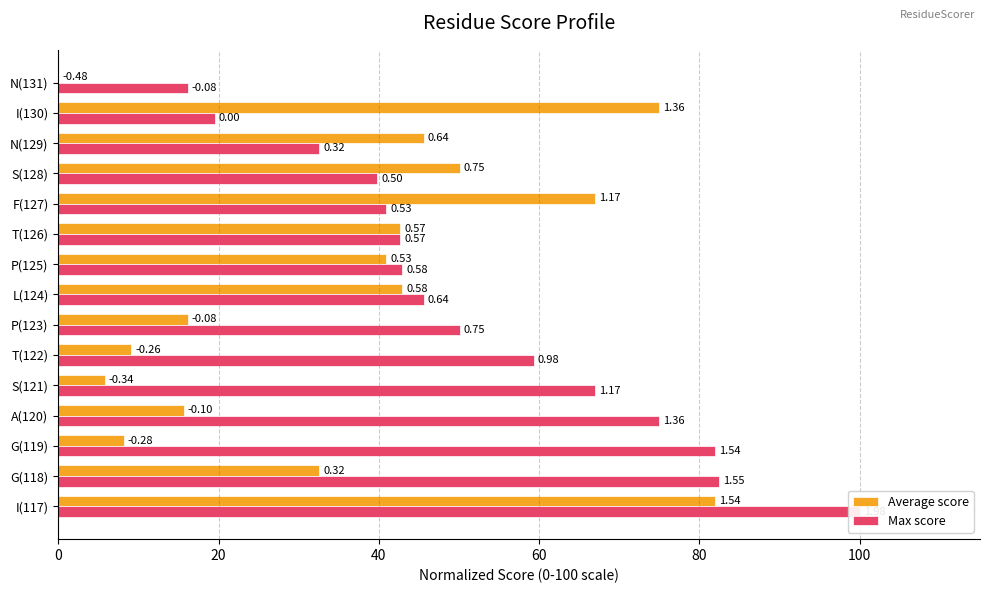

Between T(122) and P(125), which series saw the biggest shift?

Average score